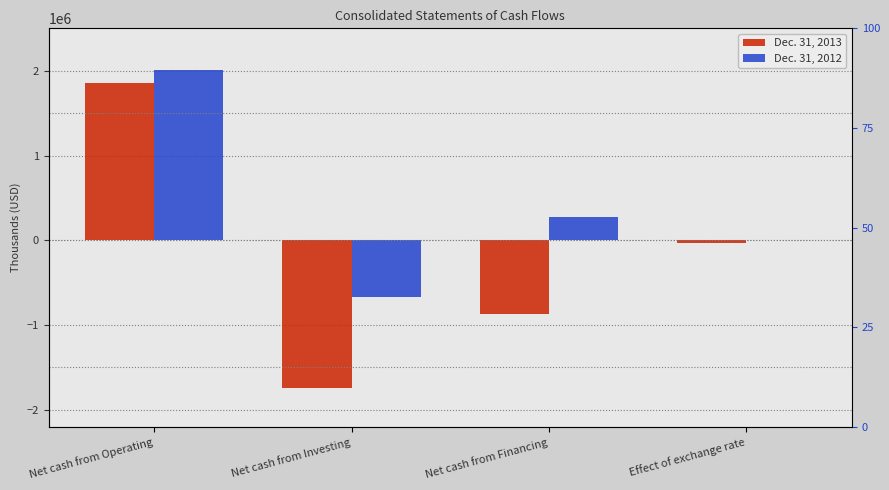

How many series are shown in this chart?

2